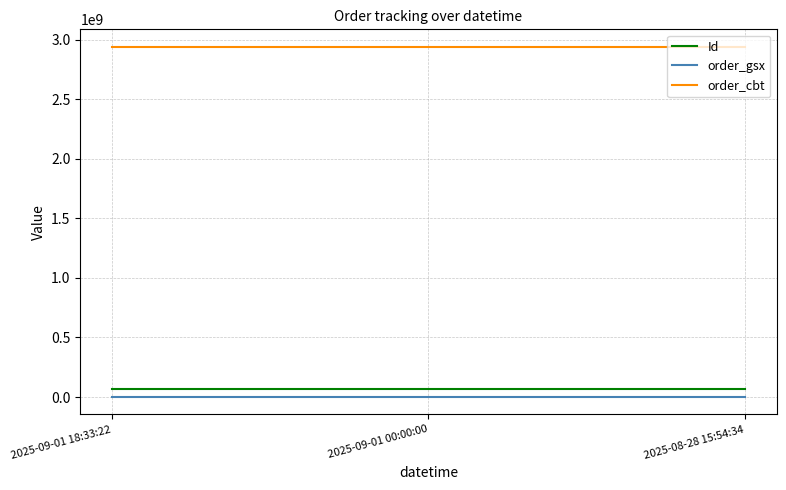

The order_cbt series shows 5030598578 at 2025-09-01 00:00:00. True or false?

False